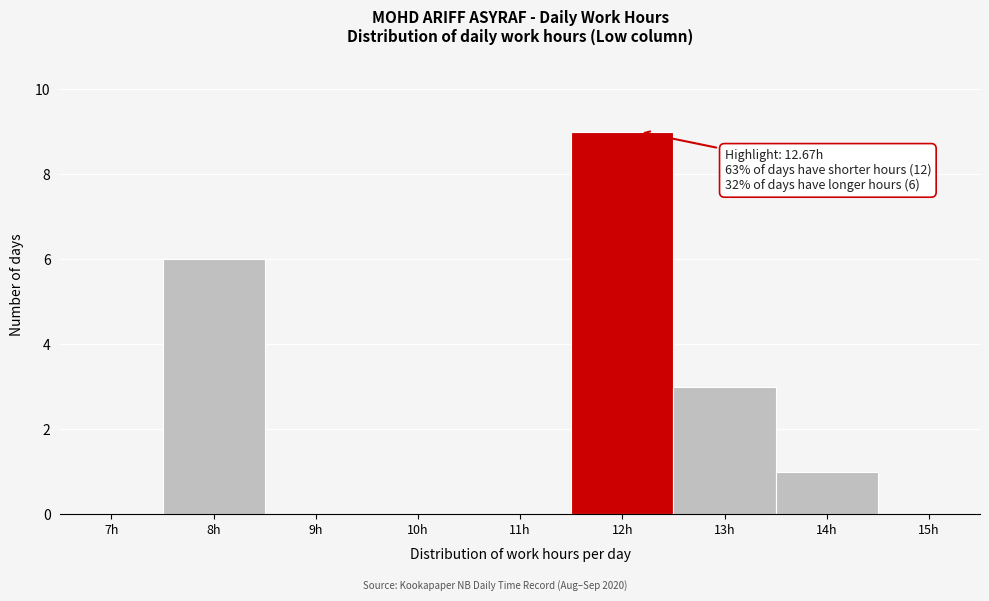

Reading left to right, what are all the values shown in this chart?

7h=0	8h=6	9h=0	10h=0	11h=0	12h=9	13h=3	14h=1	15h=0